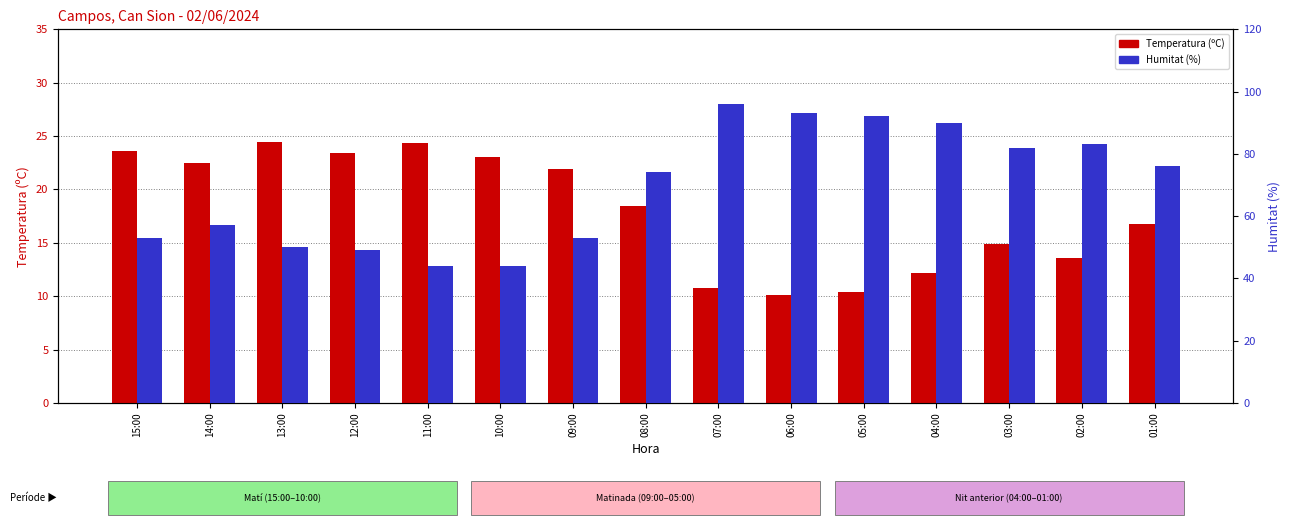

What is the difference between the second highest and second lowest values in the Temperatura (ºC) series?

13.9